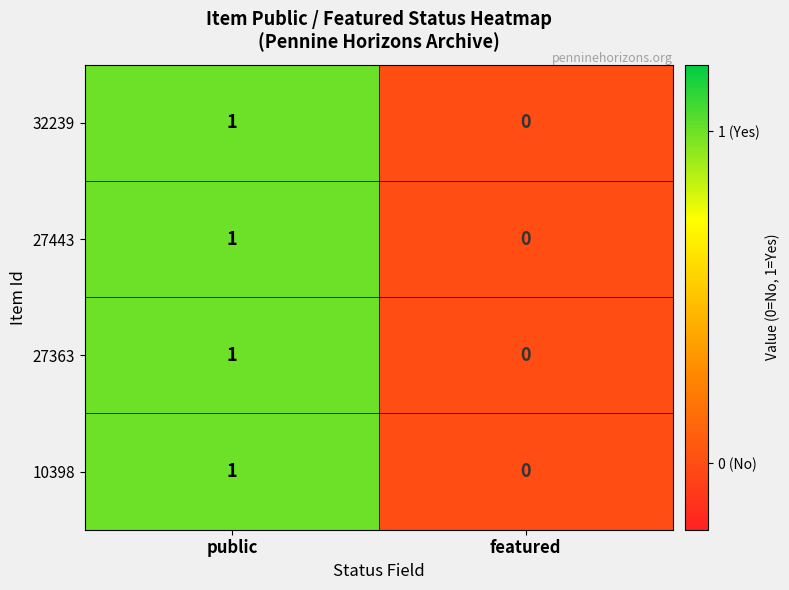

Reading right to left, list all the values displayed in this chart.

32239: 0	1
27443: 0	1
27363: 0	1
10398: 0	1